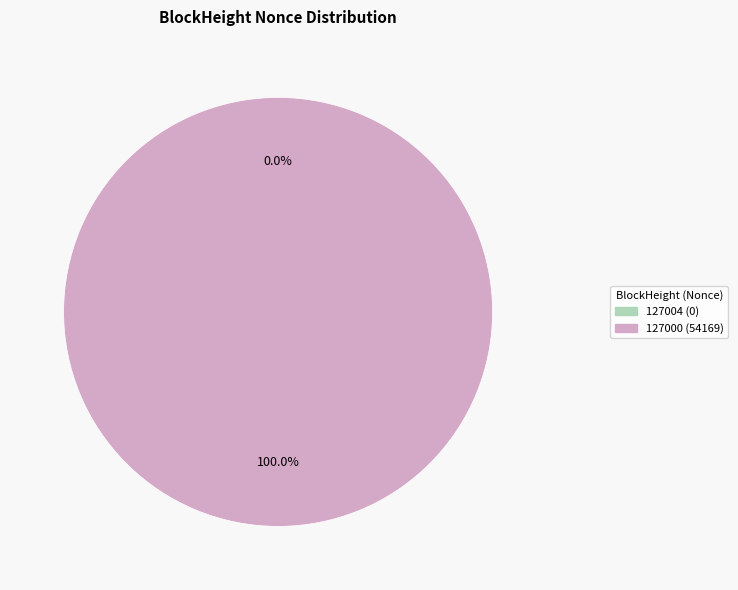

Is it true that 127004 is 9% of the pie?

False